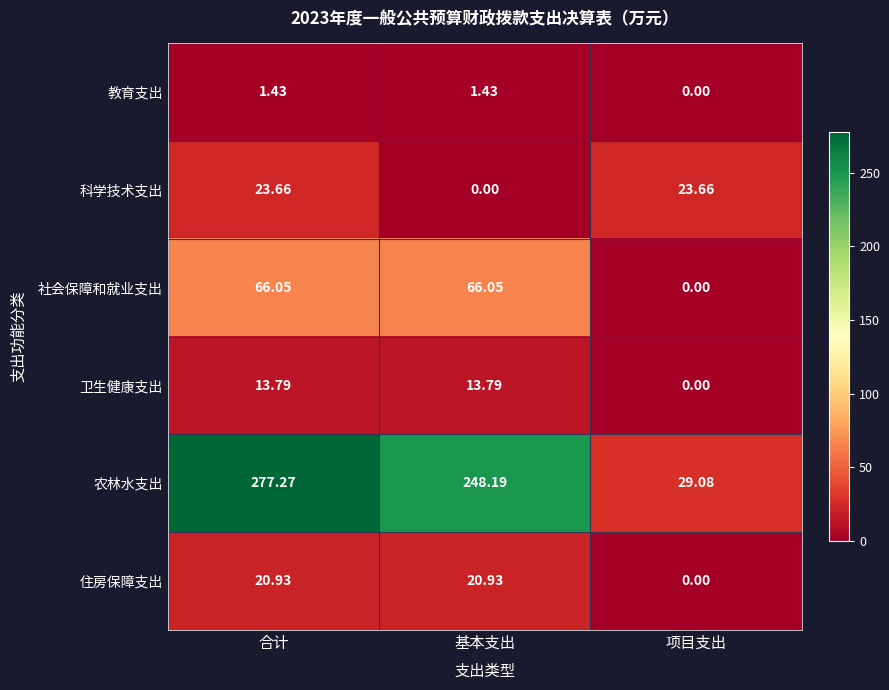

Where does the 科学技术支出 series first go above 23?

合计